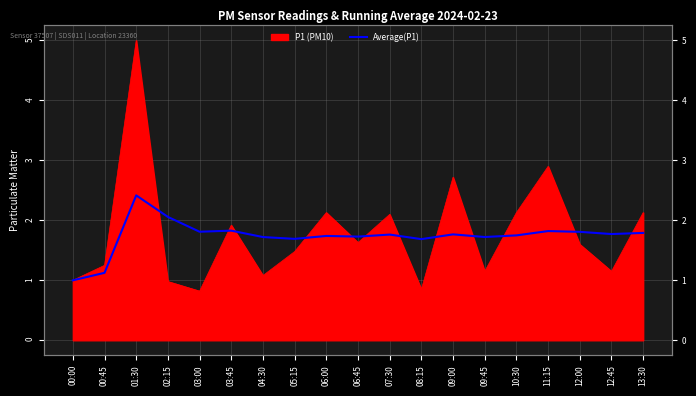

At which category does the chart reach its peak across all series?

01:30